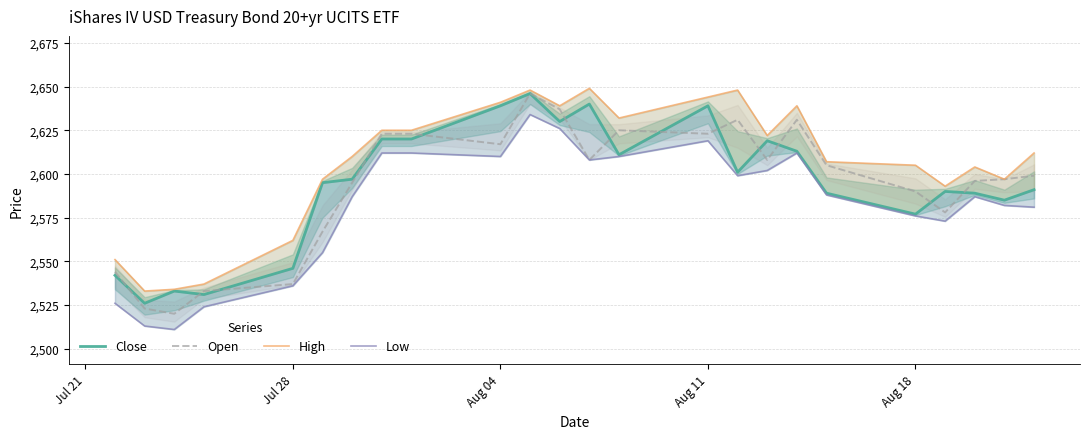

What is the highest value of the Open series?

2646